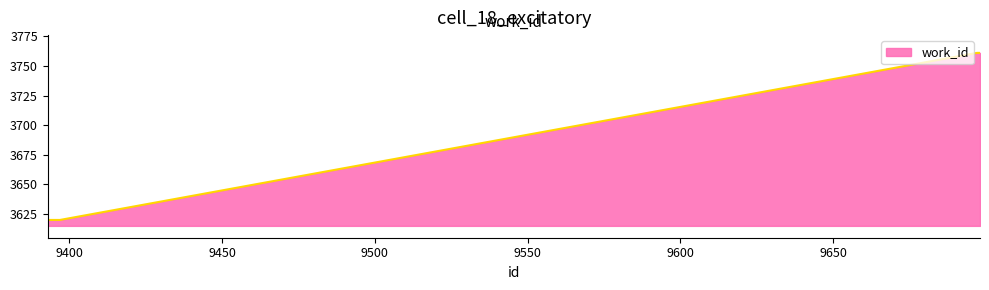

What is the difference between the maximum and minimum values?

141